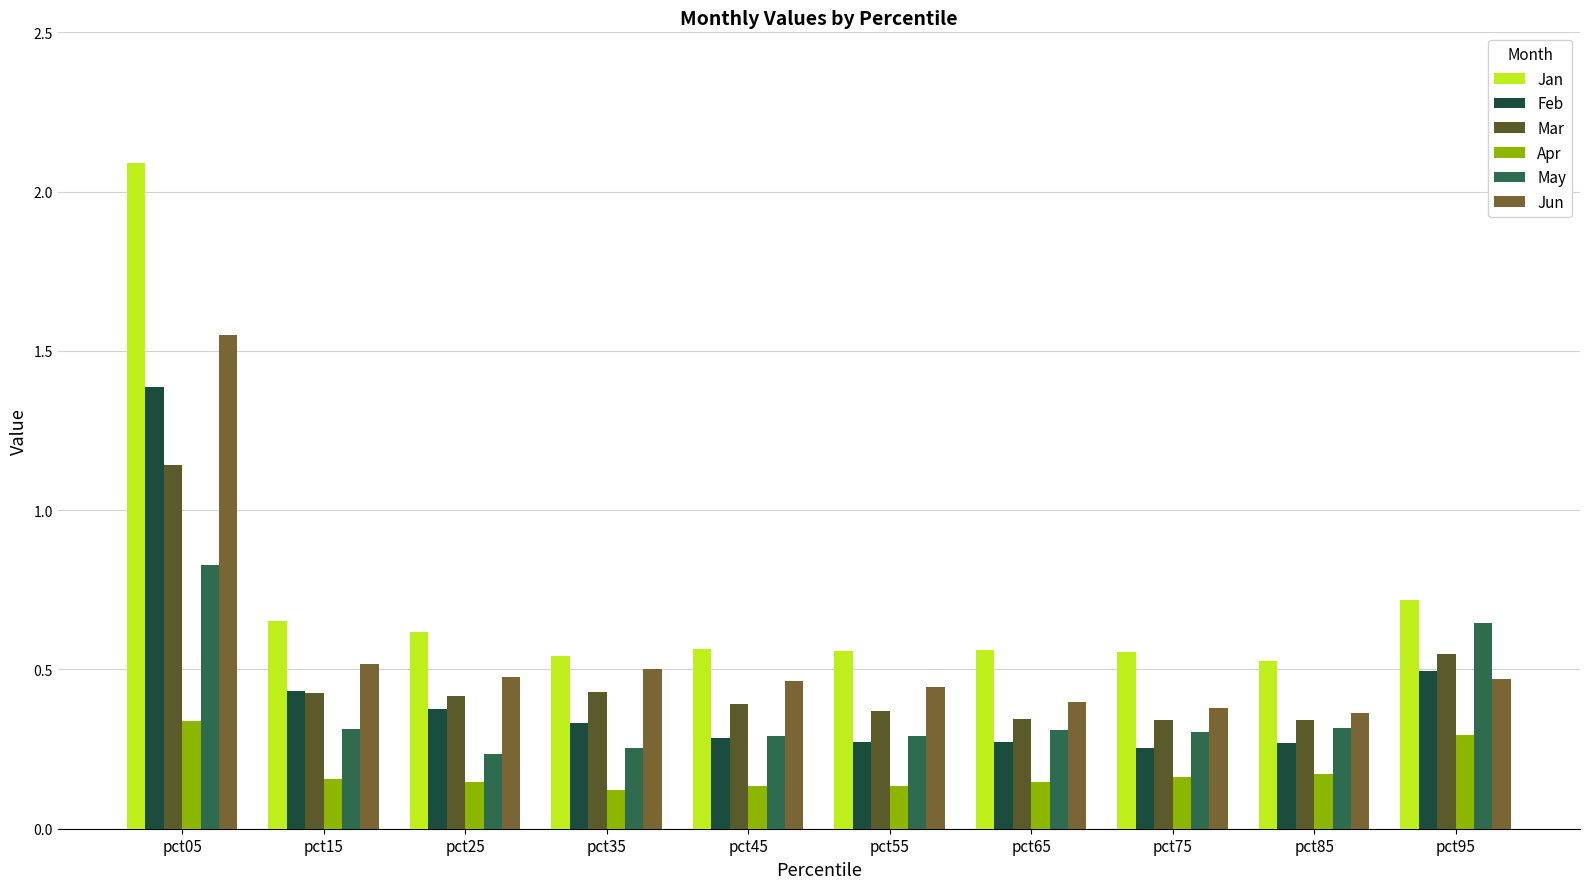

What is the total value across all series at pct45?

2.1